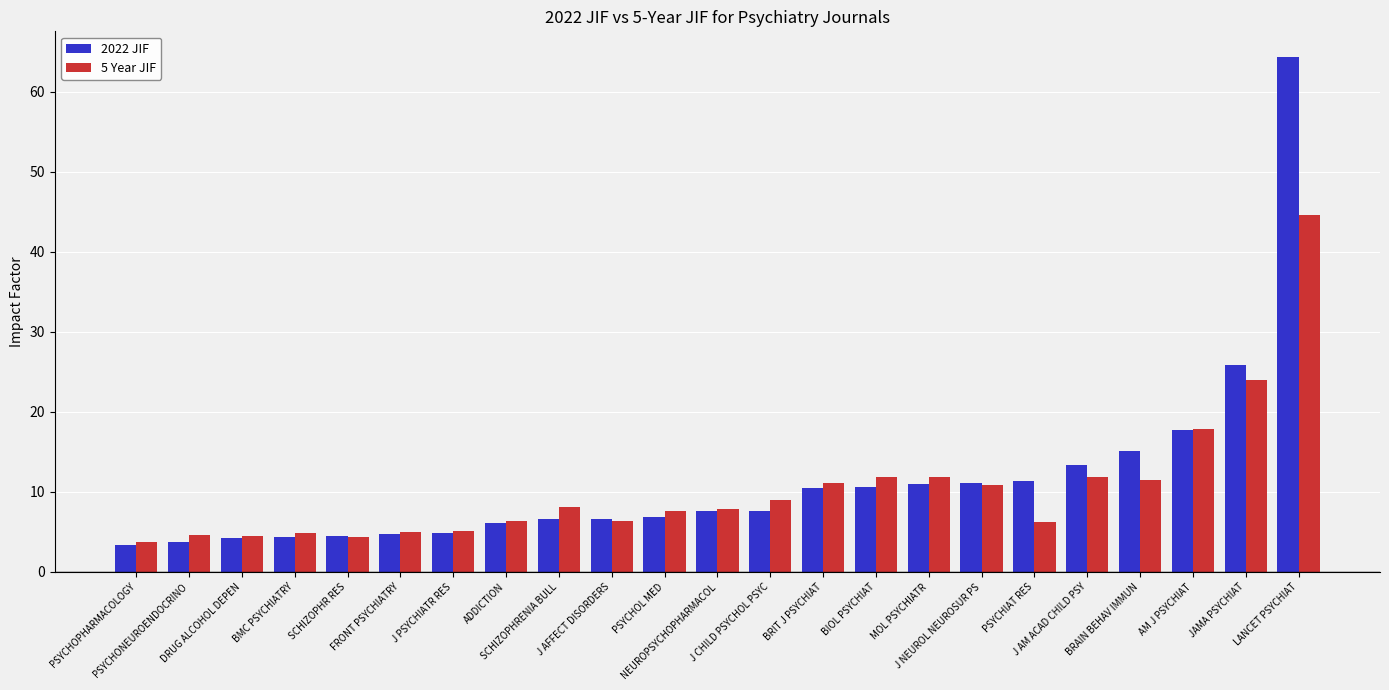

What is the label of the 15th bar from the left?

BIOL PSYCHIAT